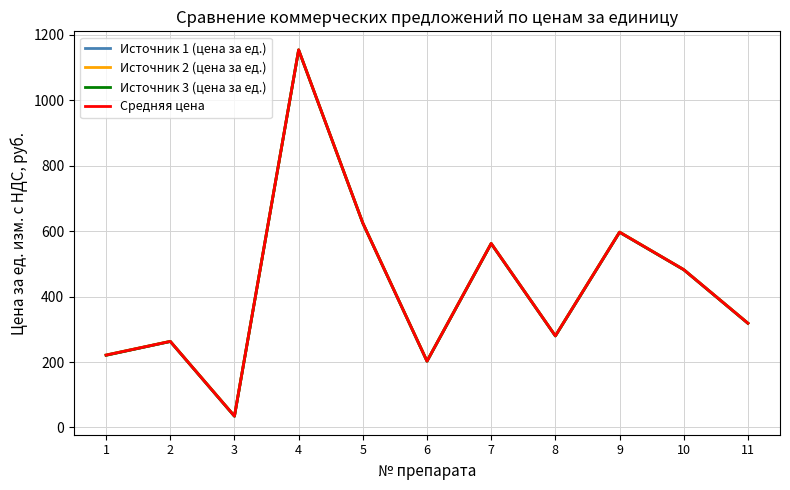

Is it true that Источник 2 (цена за ед.) equals 363.9 at 6?

False